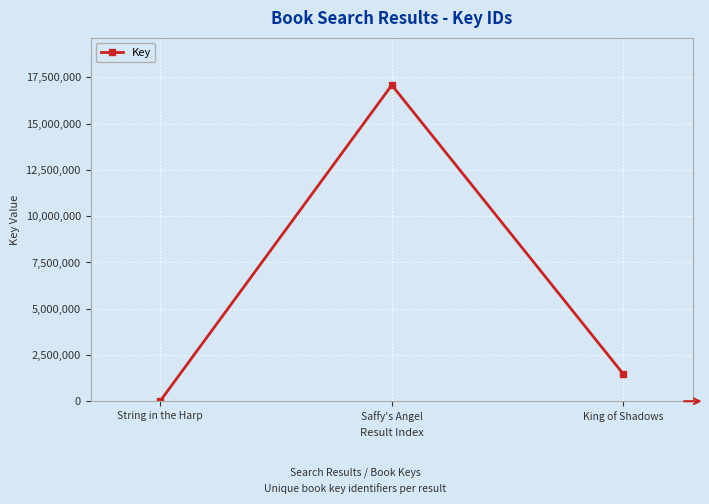

What is the label of the 1st point from the left?

String in the Harp